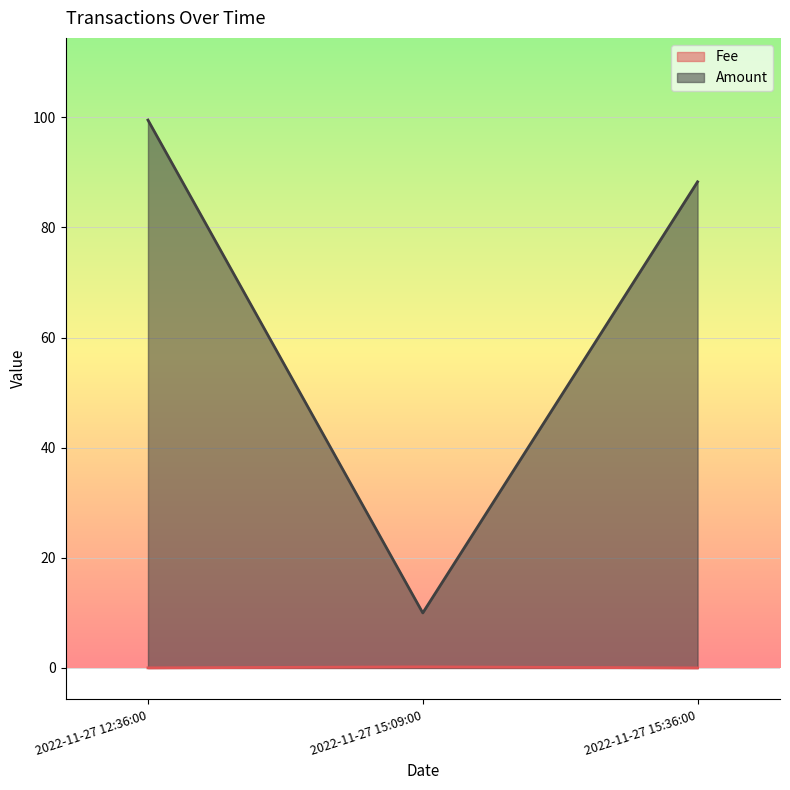

Which label corresponds to the largest value in the chart?

2022-11-27 12:36:00